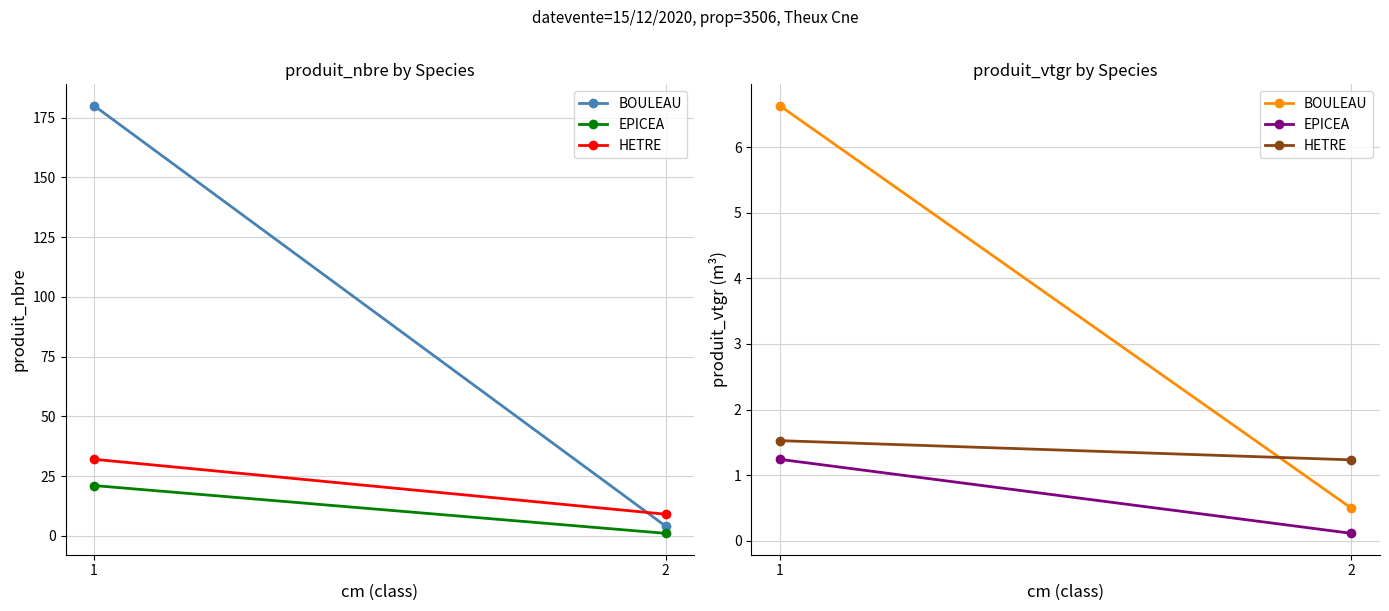

Which series has the widest spread of values?

BOULEAU